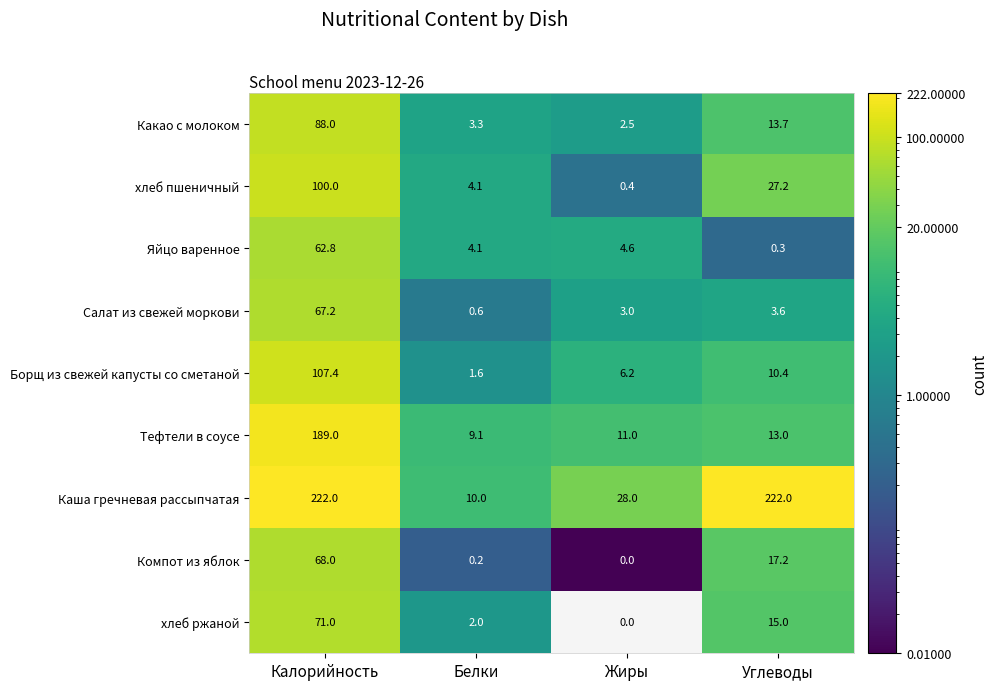

What is the difference between the highest and lowest values at Углеводы?

221.7